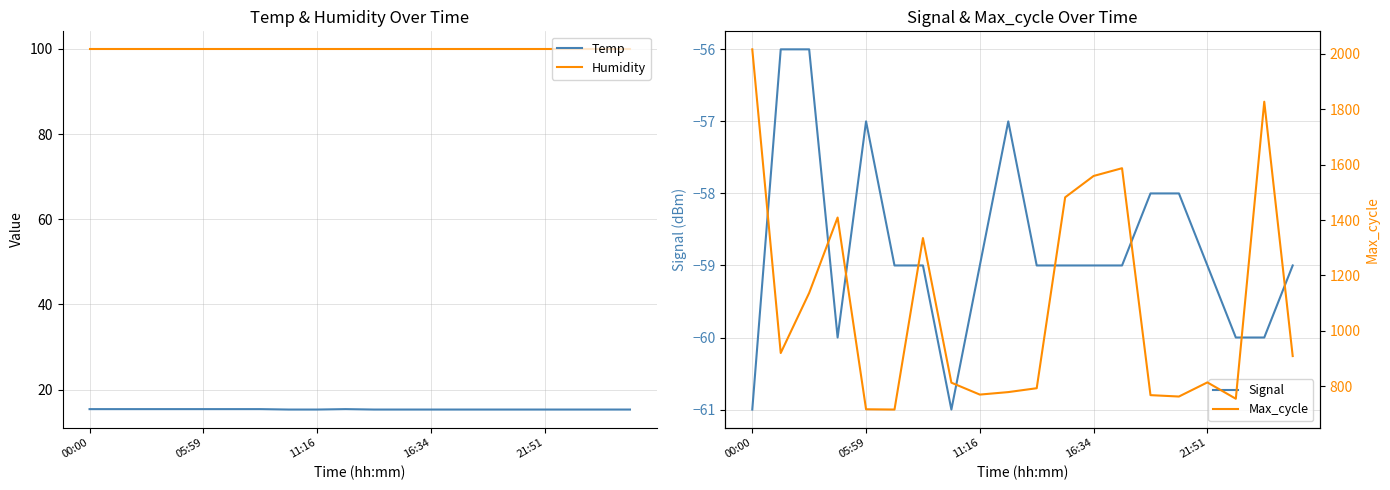

True or false: Temp has a value of 5.3 at 16:34.

False